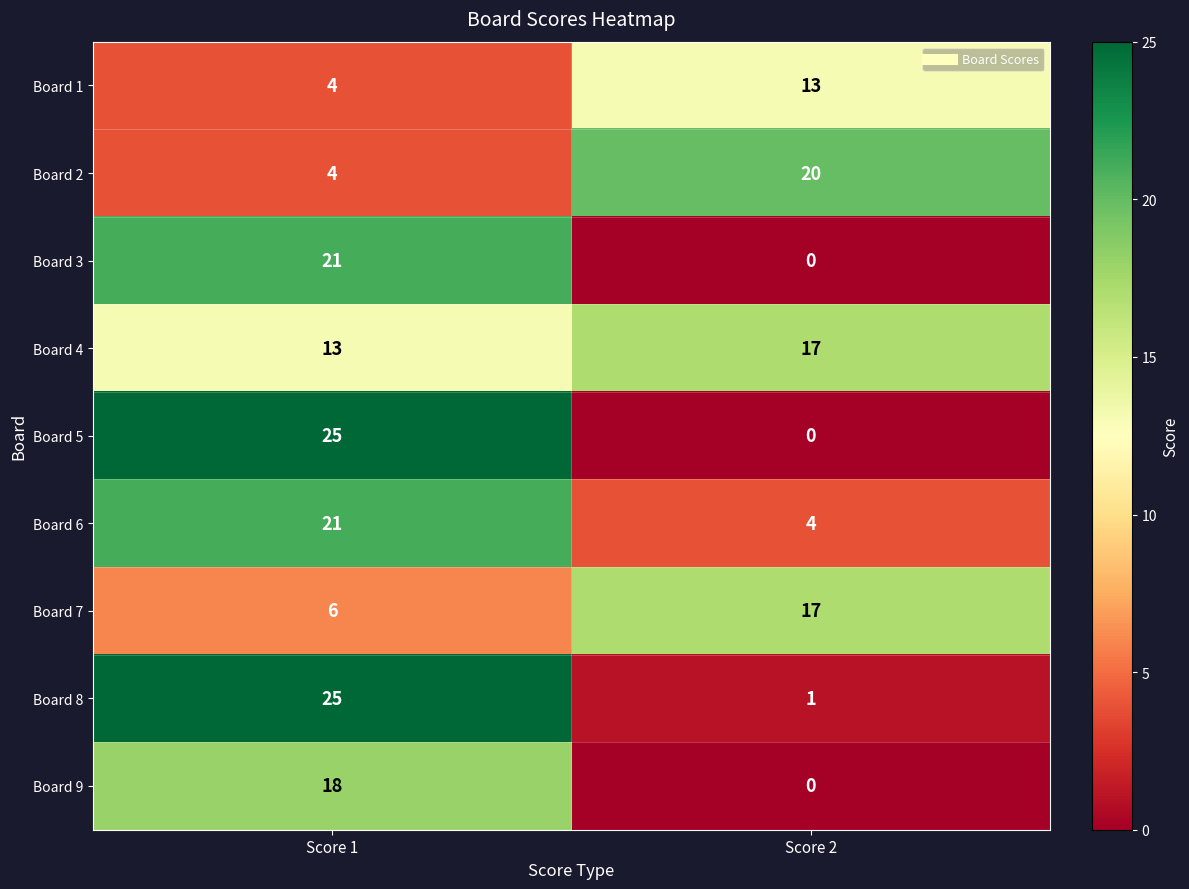

The Board 8 series shows 34 at Score 1. True or false?

False